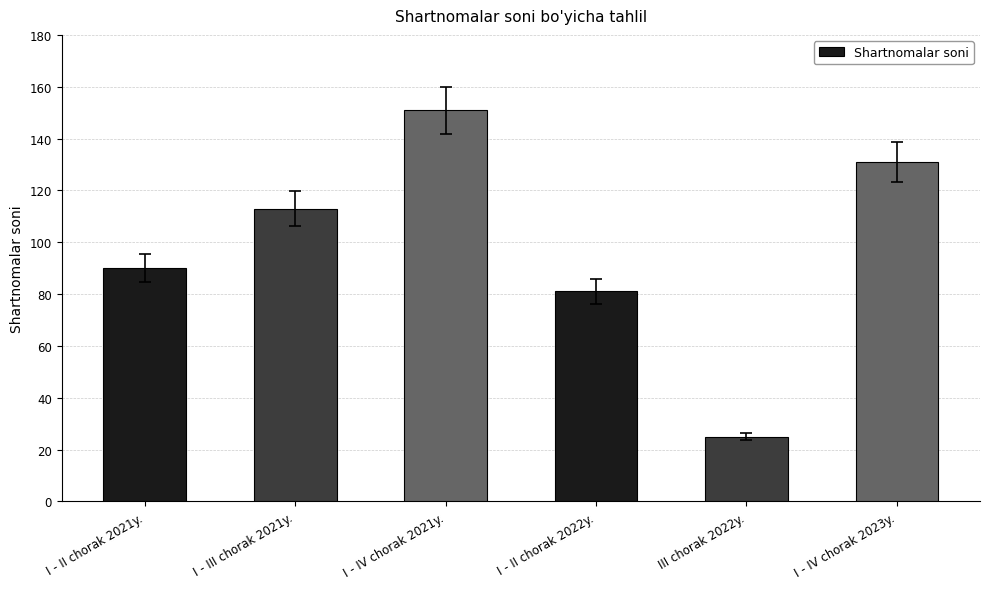

What is the difference between the second highest and second lowest values?

50